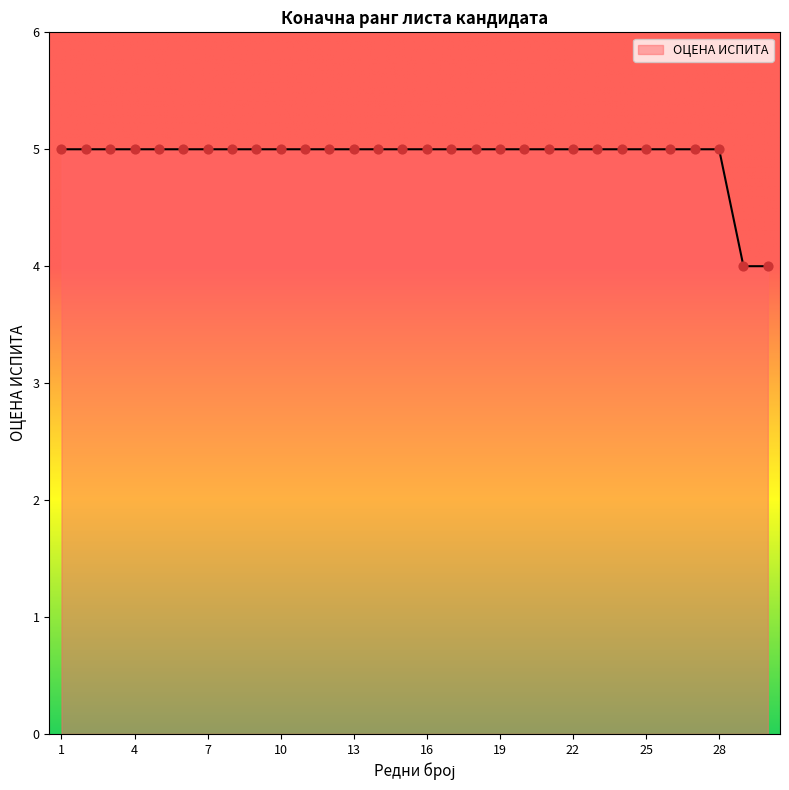

What is the maximum value shown in the chart?

5